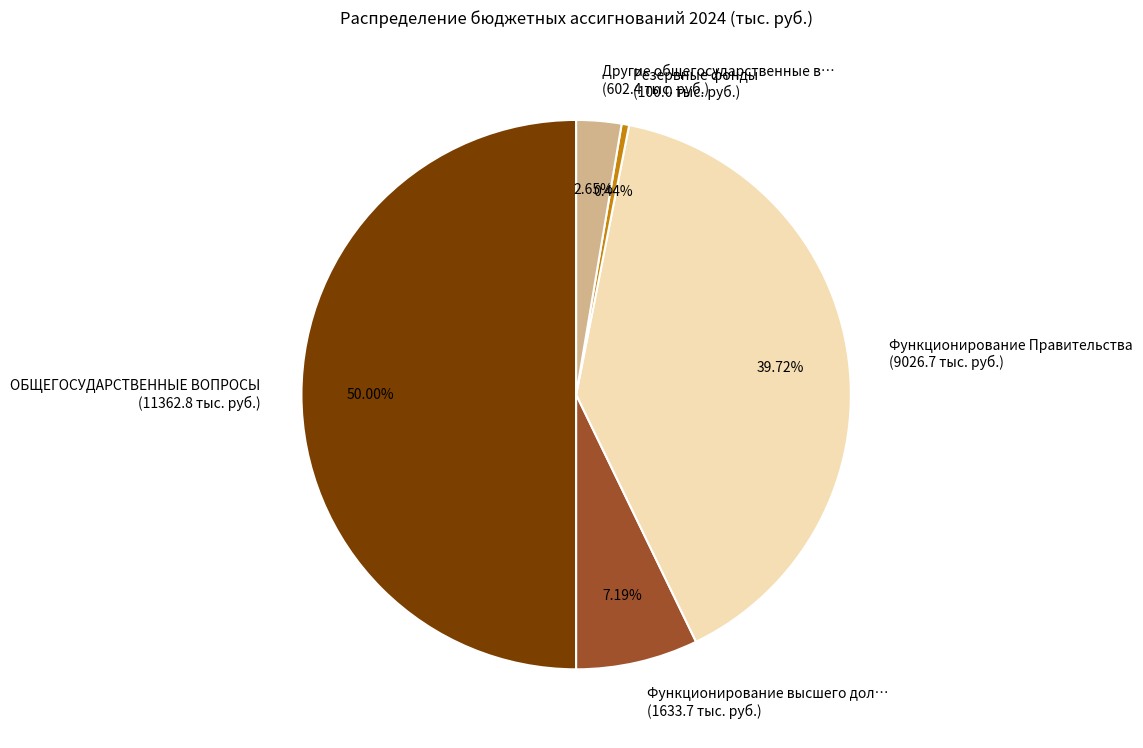

Approximately how many times larger is the value at Функционирование высшего дол… (1633.7 тыс. руб.) compared to Другие общегосударственные в… (602.4 тыс. руб.)?

2.7